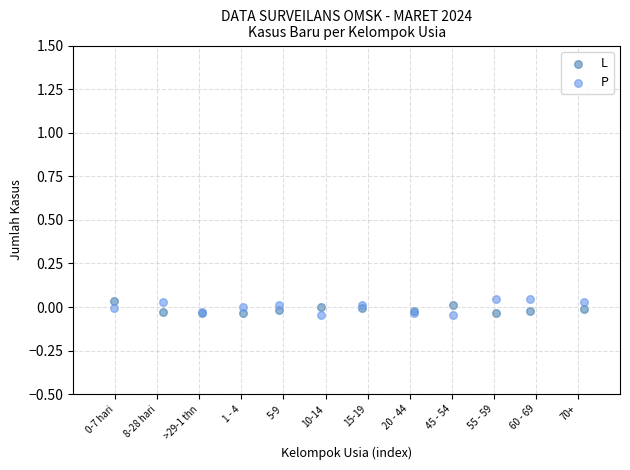

Which series has the largest Y range (max minus min)?

P